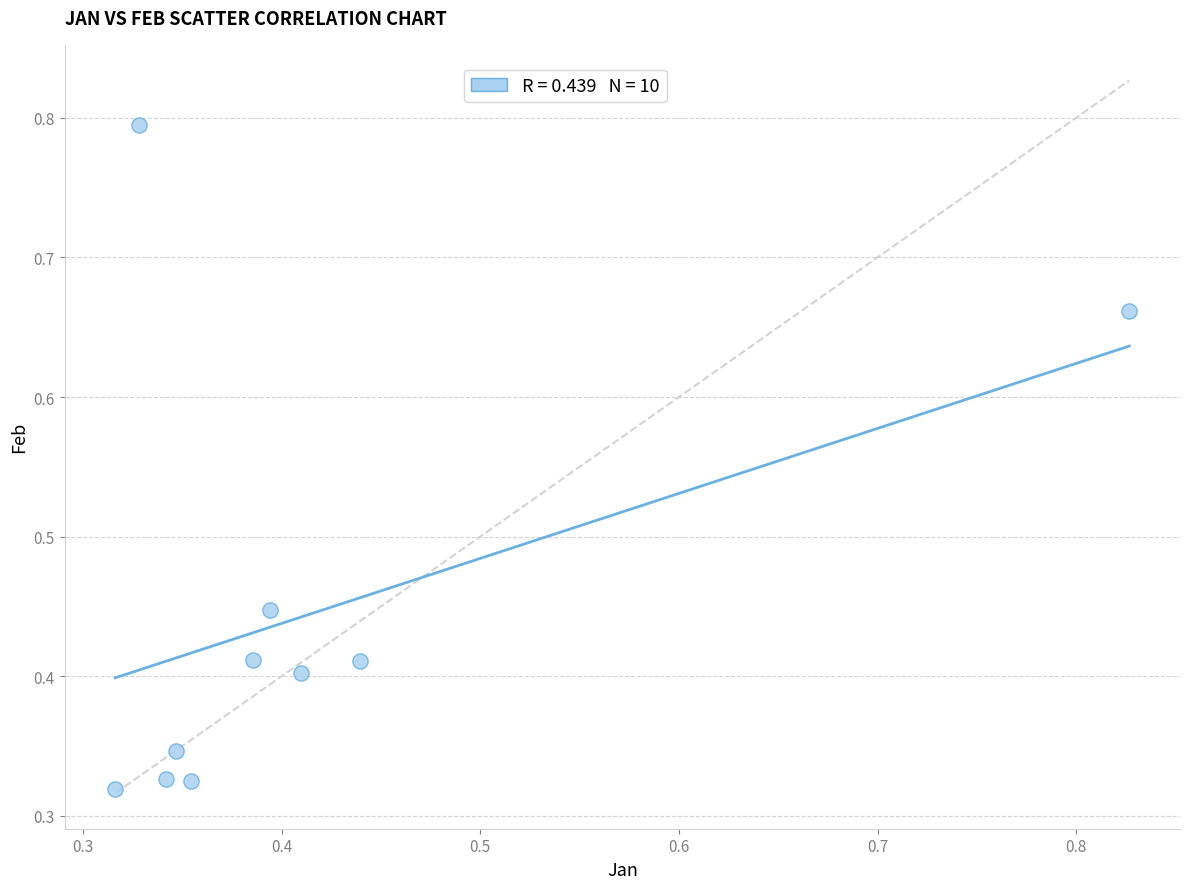

What is the range of Y values (max minus min)?

0.5